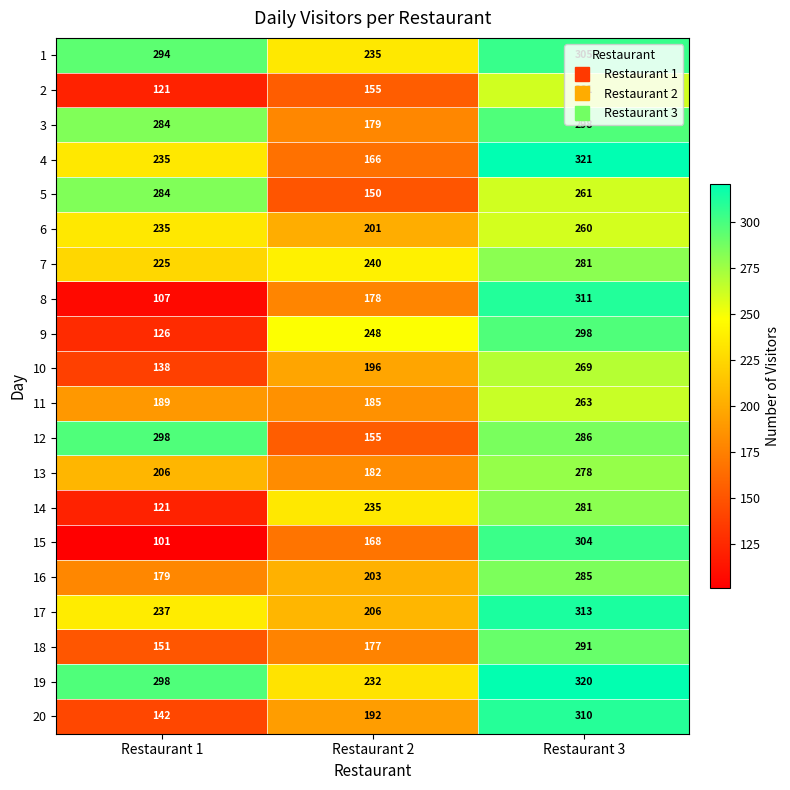

How many 3 values are between 179 and 298?

3